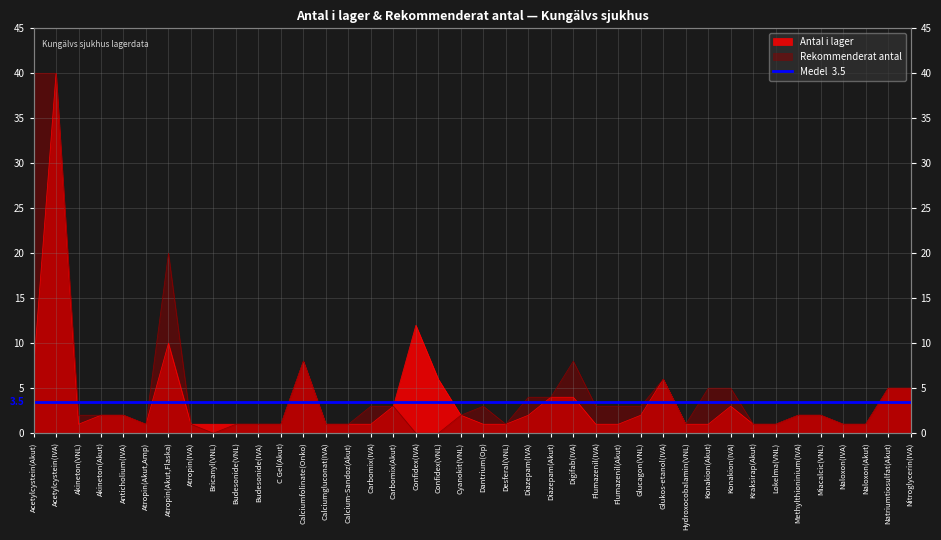

The antal_i_lager series shows 1 at Naloxon(Akut). True or false?

True